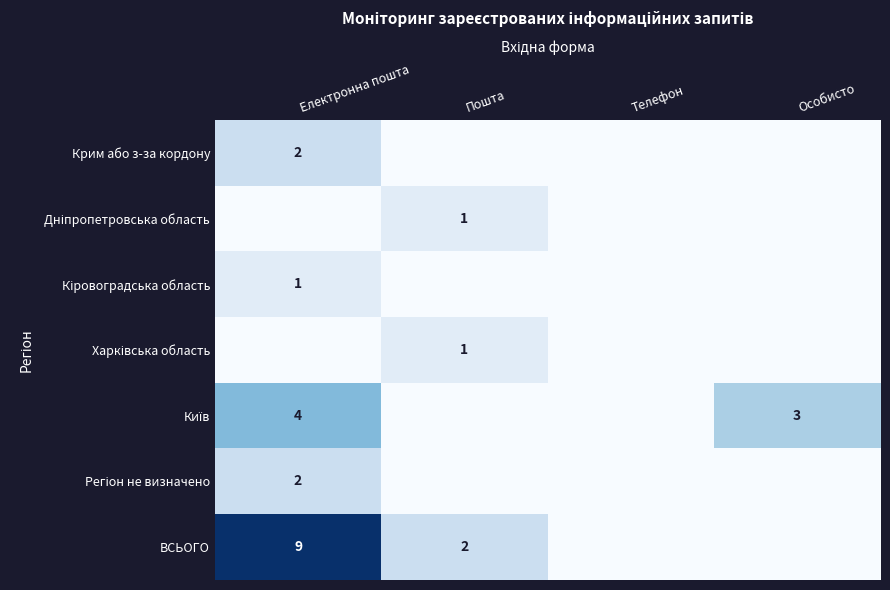

List the series in order of their peak value, lowest first.

Дніпропетровська область, Кіровоградська область, Харківська область, Крим або з-за кордону, Регіон не визначено, Київ, ВСЬОГО